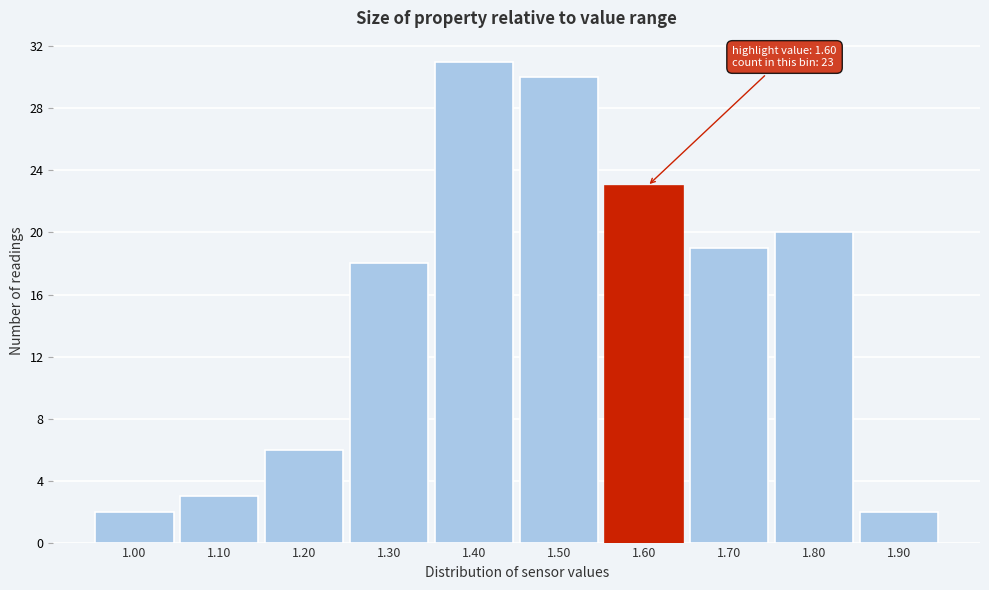

Reading right to left, transcribe all the data shown in this chart.

1.90=2	1.80=20	1.70=19	1.60=23	1.50=30	1.40=31	1.30=18	1.20=6	1.10=3	1.00=2